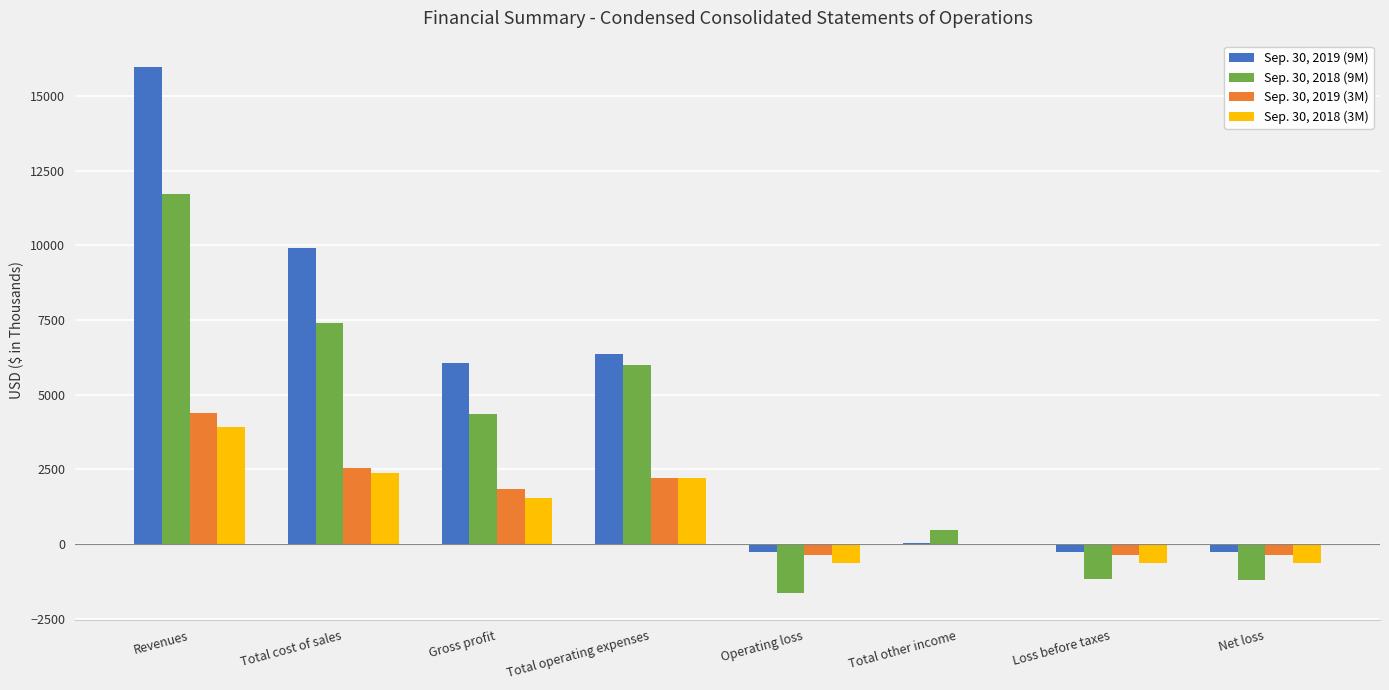

Is it true that Sep. 30, 2018 (3M) equals 814 at Total operating expenses?

False